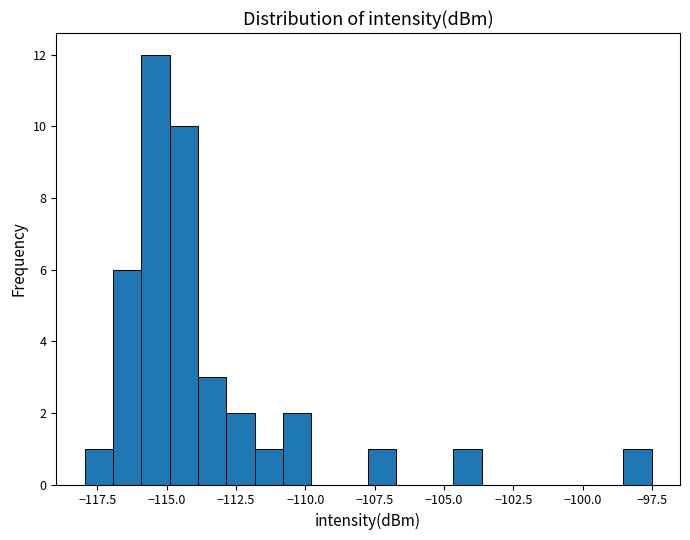

Around what value on the x-axis is the tallest bar? Give the approximate position of its centre, as read against the axis.

-115.5